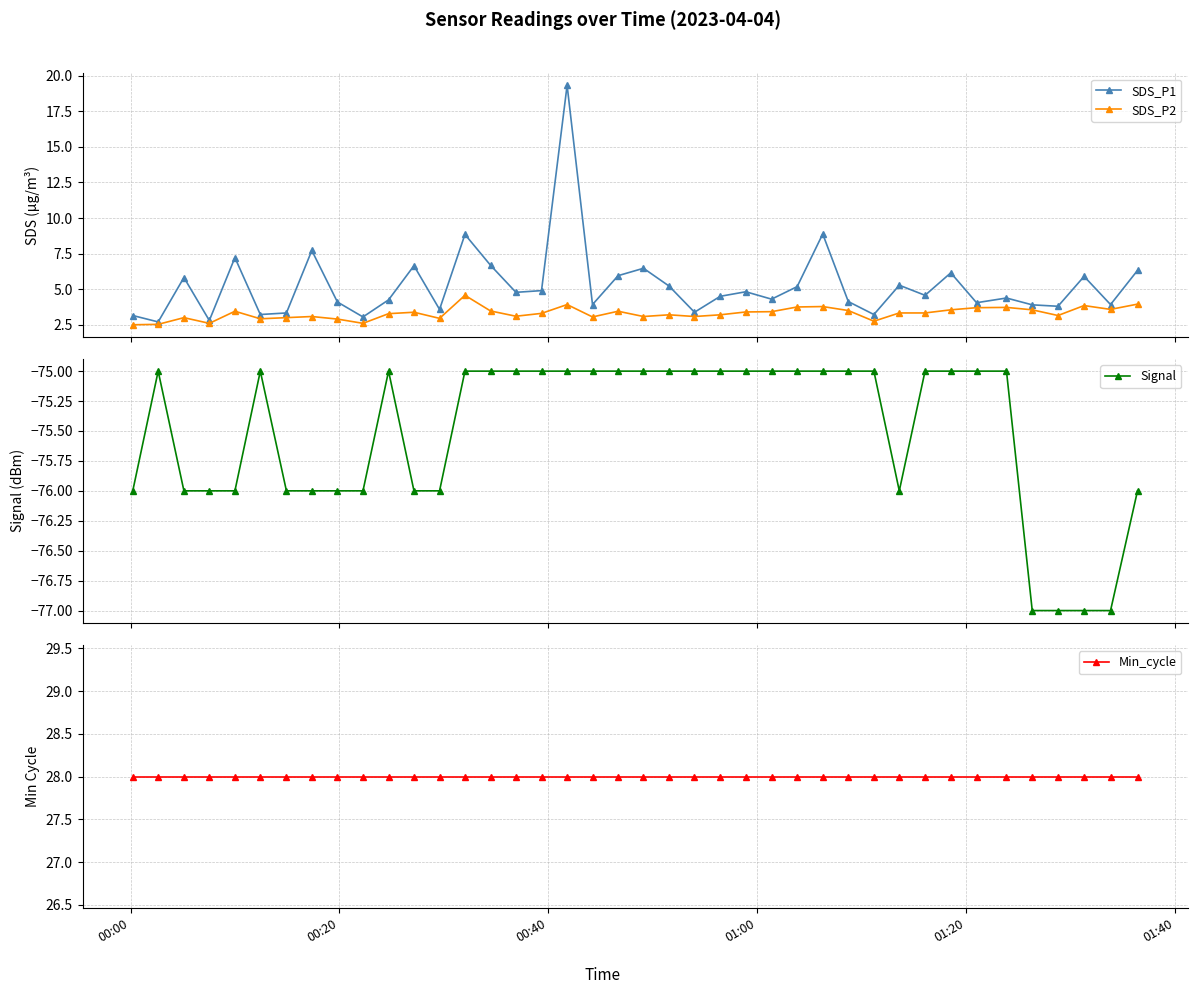

Rank the series by their maximum value, from lowest to highest.

Signal, SDS_P2, SDS_P1, Min_cycle